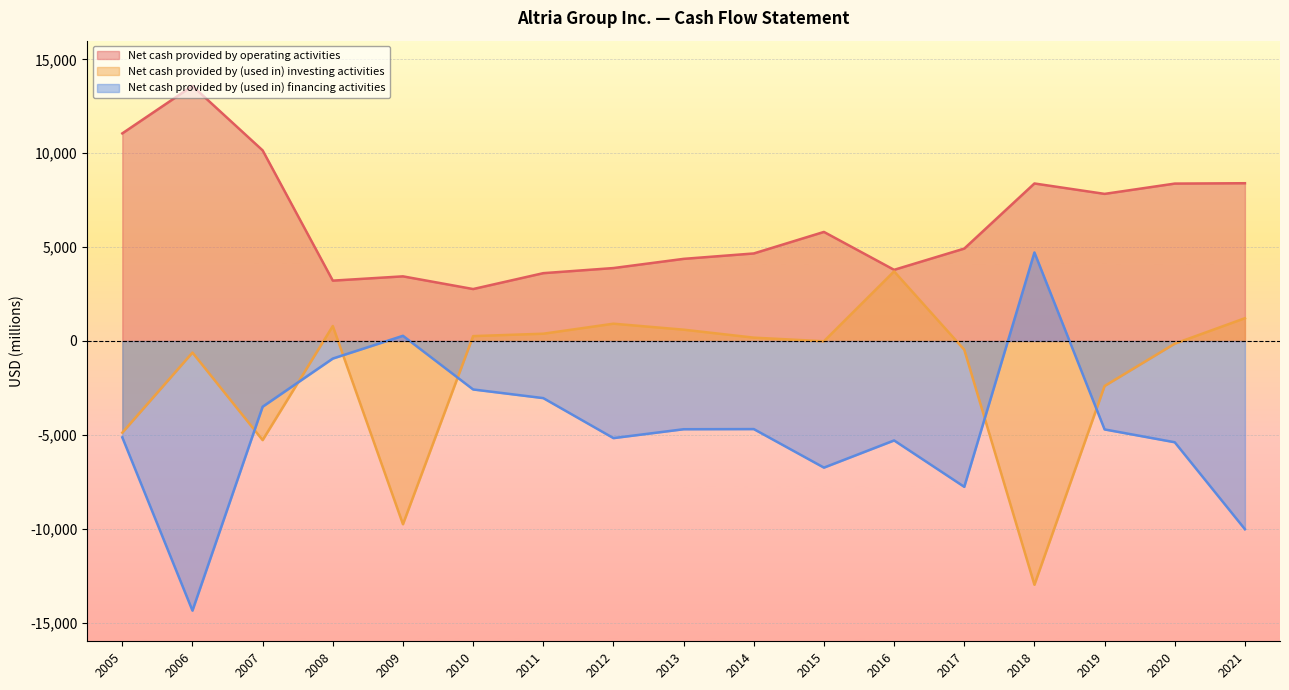

List the series in order of their overall mean, highest first.

Net cash provided by operating activities, Net cash provided by (used in) investing activities, Net cash provided by (used in) financing activities